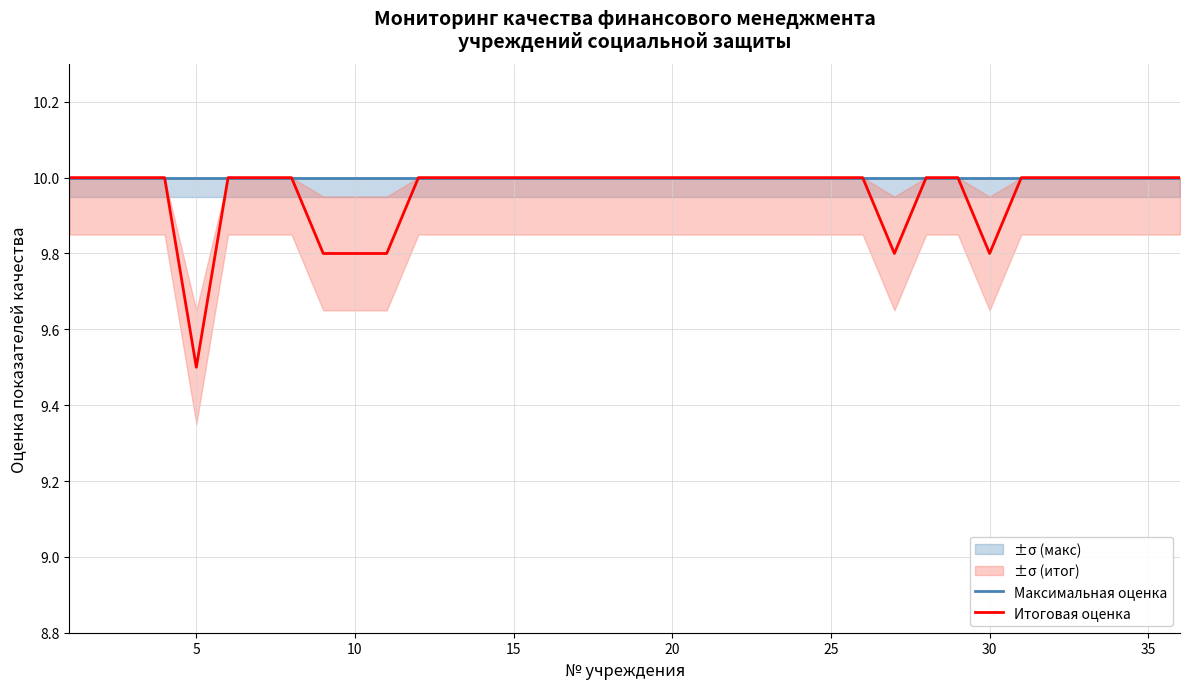

The Максимальная оценка series shows 6.2 at 5. True or false?

False